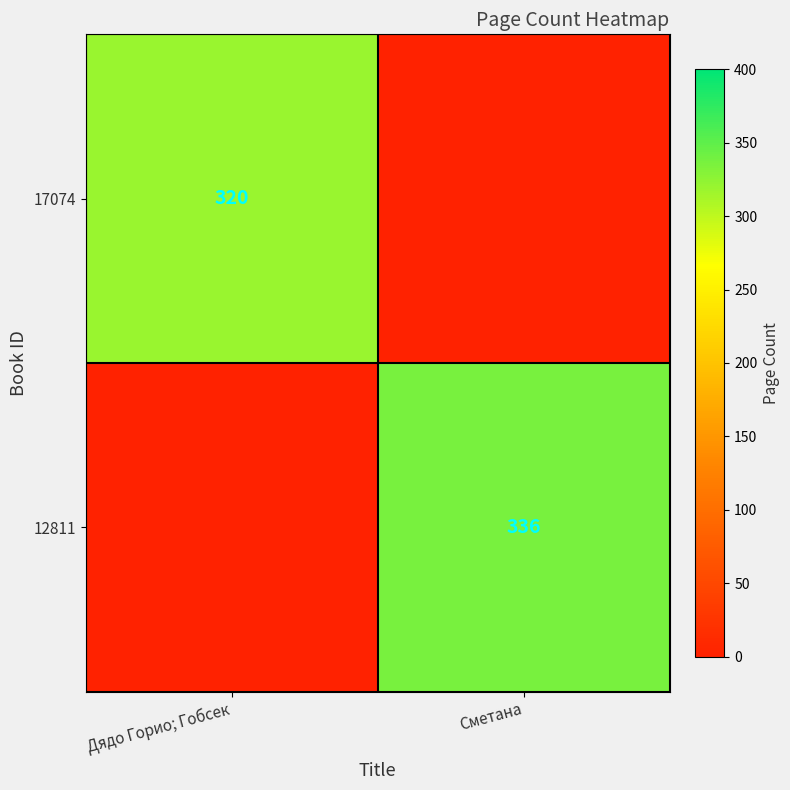

The 12811 series shows 336 at Сметана. True or false?

True